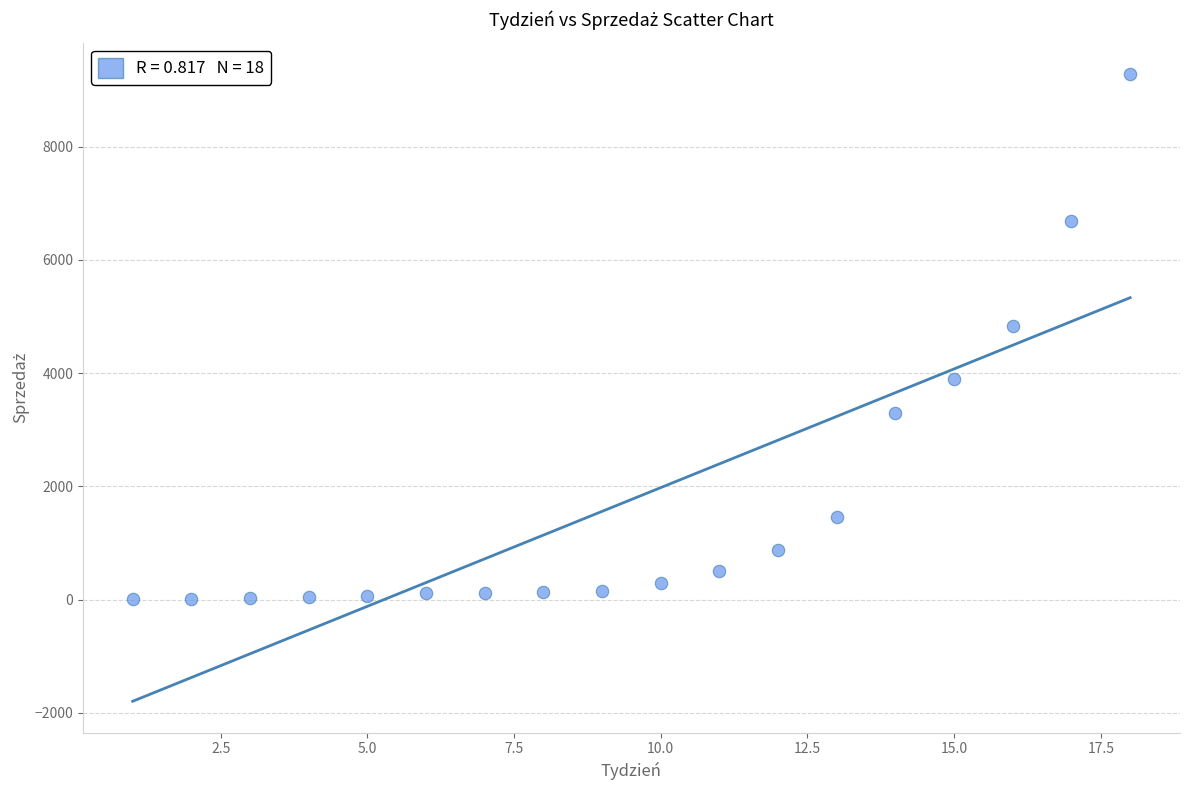

What Y value in the scatter plot is closest to 4647?

4837